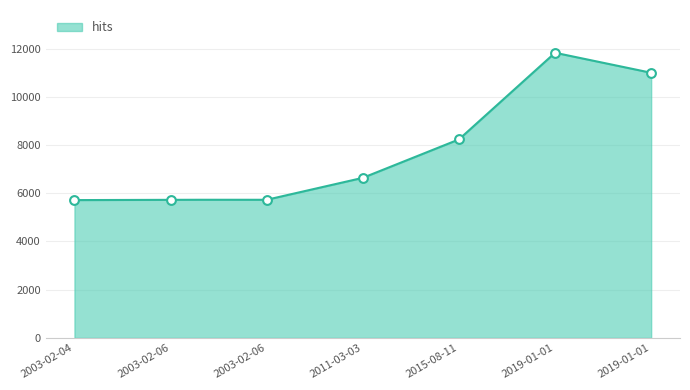

What is the ratio of the value at 2019-01-01 to the value at 2015-08-11?

1.4